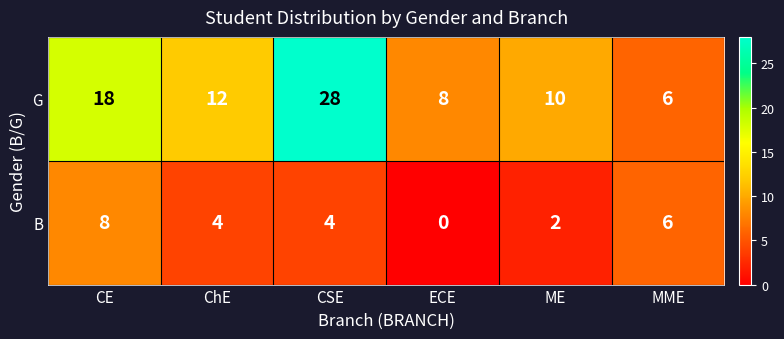

The B series shows 8 at CE. True or false?

True